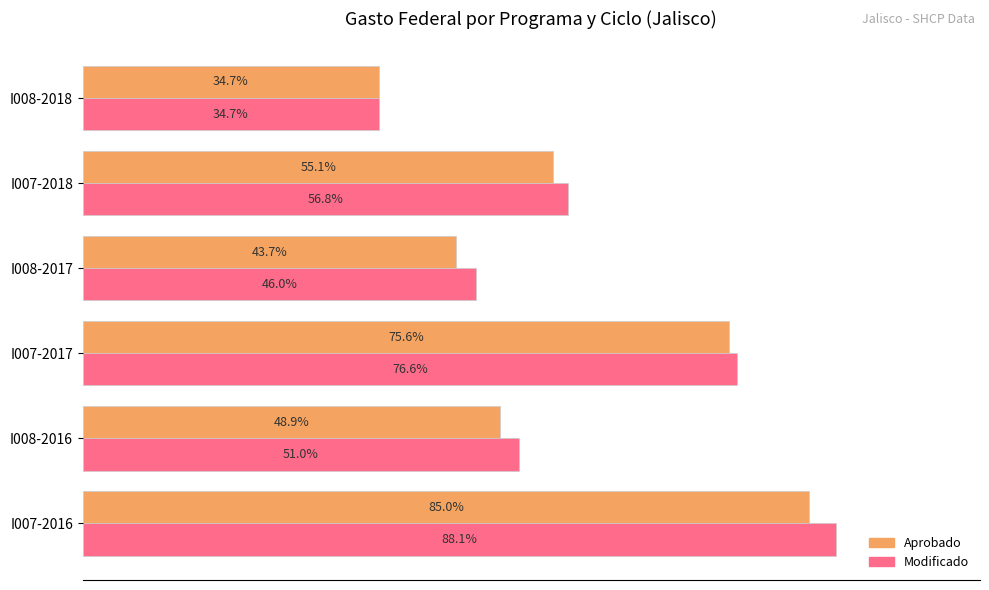

What are all the series names shown in the legend?

Aprobado, Modificado